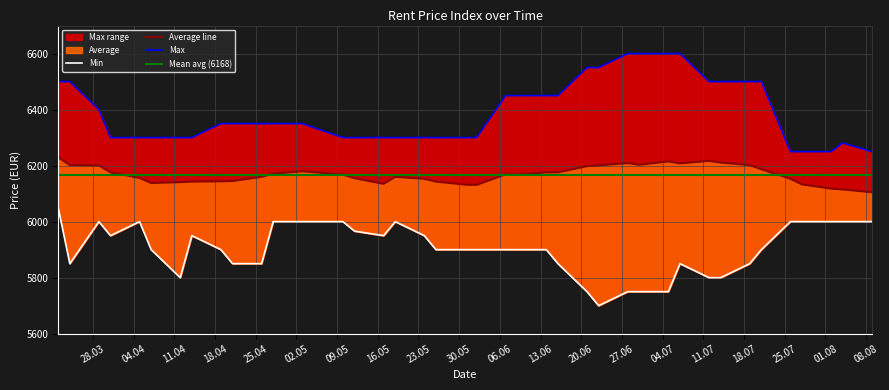

Reading right to left, extract all data points from this chart.

Average: 6105	6115	6118	6133	6153	6187	6202	6211	6217	6208	6215	6203	6209	6201	6198	6176	6176	6167	6169	6131	6132	6143	6153	6160	6135	6155	6168	6180	6171	6160	6145	6144	6143	6141	6138	6156	6176	6201	6202	6230
Min: 6000	6000	6000	6000	6000	5900	5850	5800	5800	5850	5750	5750	5750	5700	5750	5850	5900	5900	5900	5900	5900	5900	5950	6000	5950	5966	6000	6000	6000	5850	5850	5900	5950	5800	5900	6000	5950	6000	5850	6050
Max: 6250	6281	6250	6250	6250	6500	6500	6500	6500	6600	6600	6600	6600	6550	6550	6450	6450	6450	6450	6300	6300	6300	6300	6300	6300	6300	6300	6350	6350	6350	6350	6350	6300	6300	6300	6300	6300	6400	6500	6500